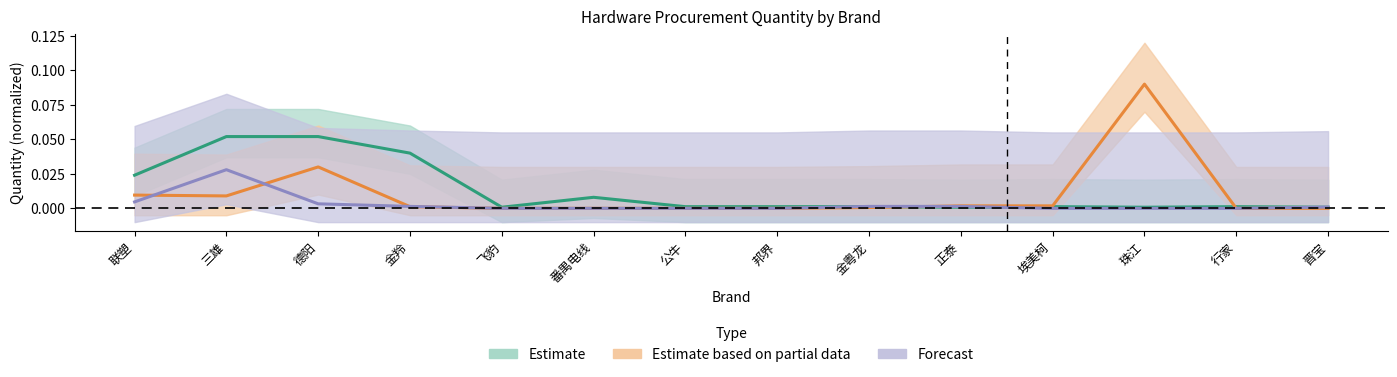

True or false: Estimate based on partial data has more than 0 interior local peaks.

True